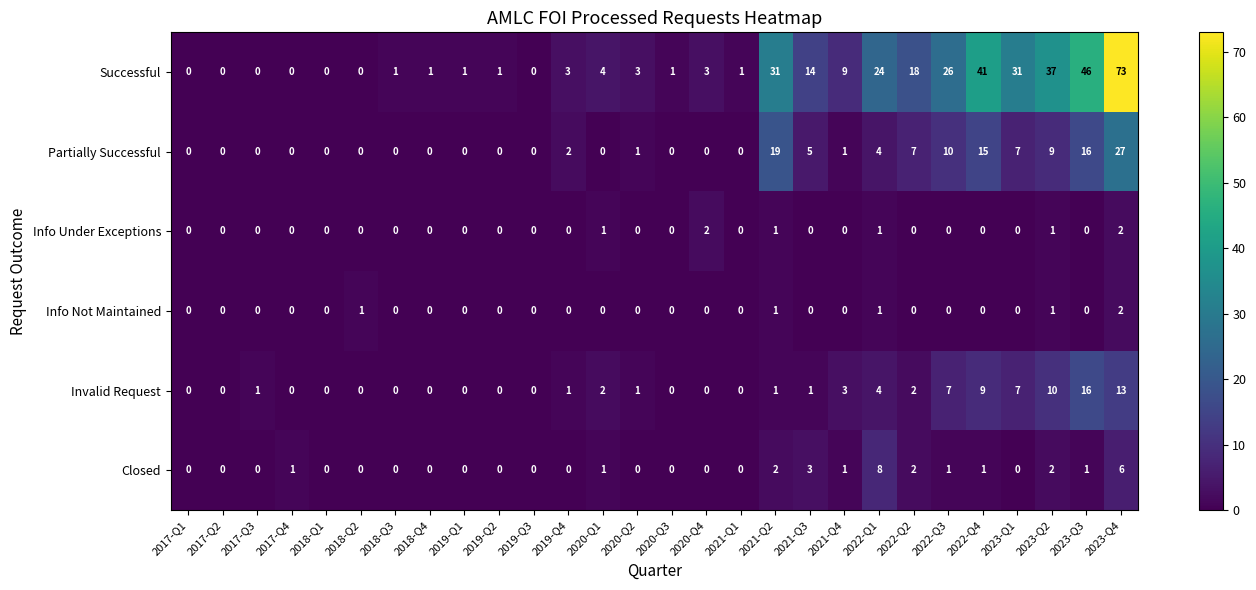

Which label corresponds to the largest value in the chart?

2023-Q4